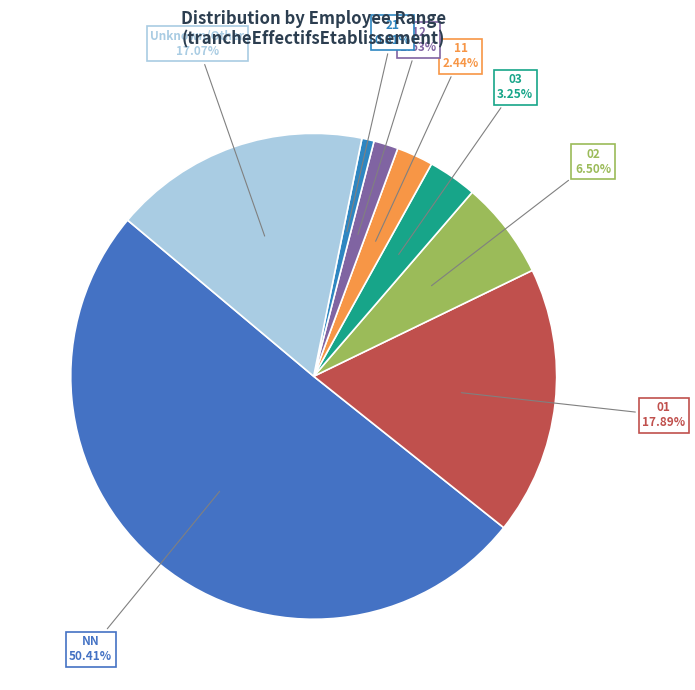

Rank the categories by value from lowest to highest.

21, 12, 11, 03, 02, Unknown/Other, 01, NN